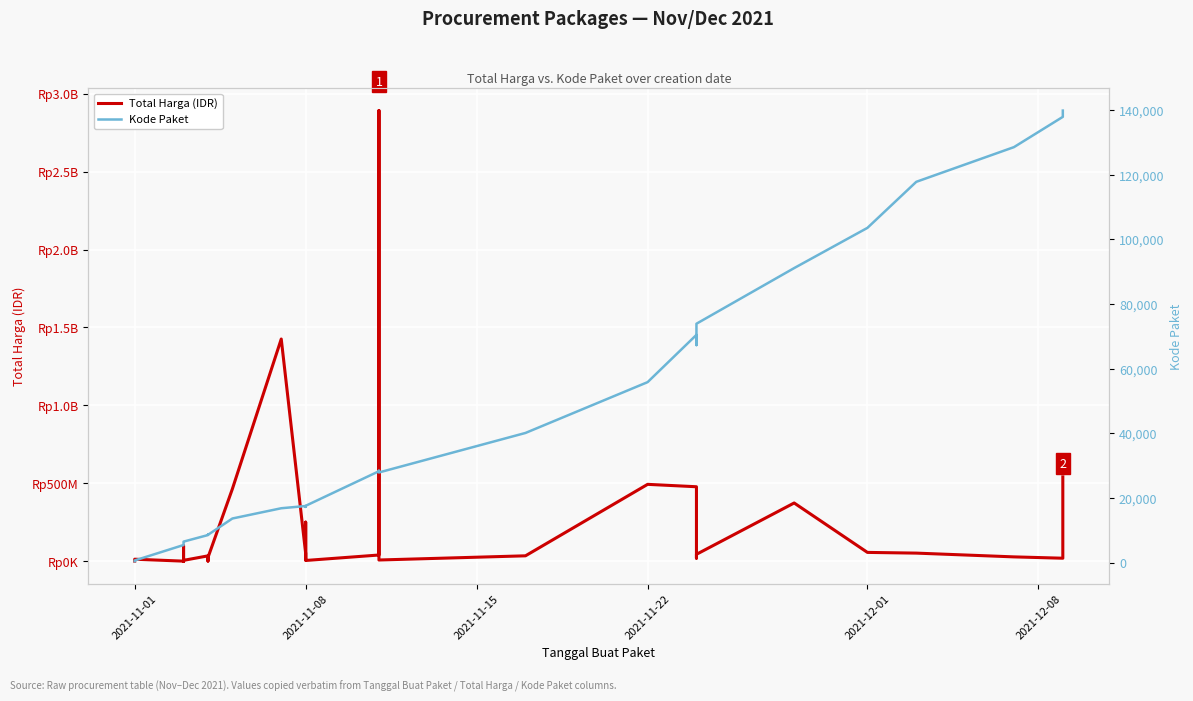

Reading left to right, what are all the values shown in this chart?

Total Harga (IDR): 333600	12453900	78000	98772570	2772000	265000	4672200	182000	8742500	5129000	34000000	32441200	577875	23653000	464002100	1425867900	49730040	9180000	15513960	250350000	4350000	39440000	2892122000	7401240	34292000	493000000	477600000	19175000	43859200	373404000	56152800	51601000	27412000	18900000	541071000
Kode Paket: 464	675	5449	5997	6214	6246	6300	6350	6397	6503	8530	8646	8668	8601	13652	16823	17509	17272	17283	17238	17580	28271	28425	27891	40112	55826	70453	67279	73894	91101	103541	117783	128516	137876	139817